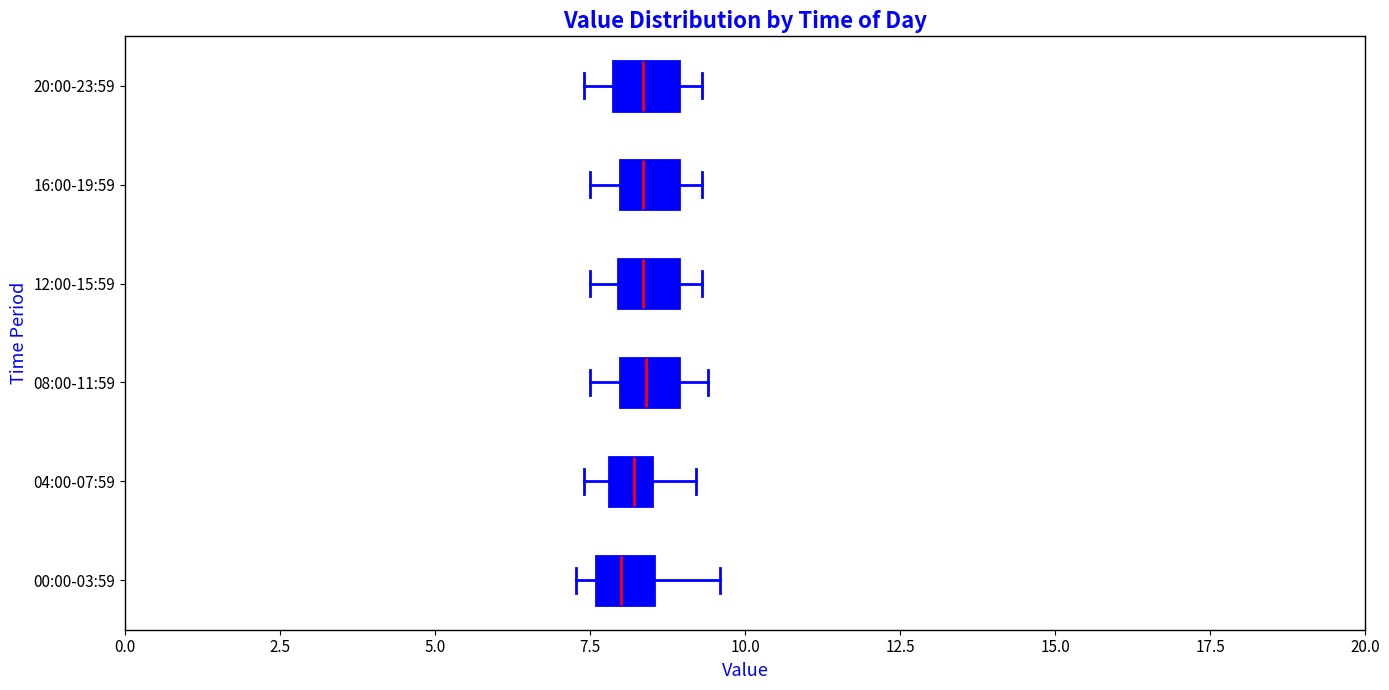

Where is the right edge of the box for 08:00-11:59 on the x-axis? The values are not printed on the chart, so give them approximately, as read against the axis.

9.0